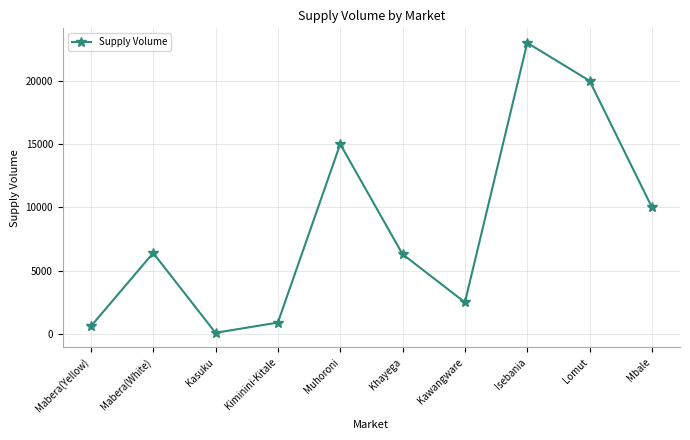

Between Kasuku and Mabera(Yellow), which is larger?

Mabera(Yellow)